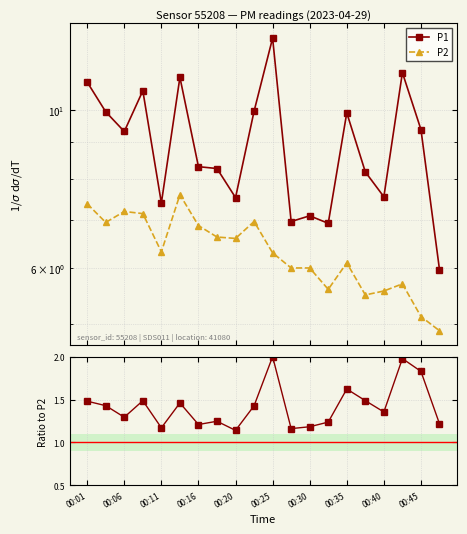

Where does the P2 series first go above 6?

00:01